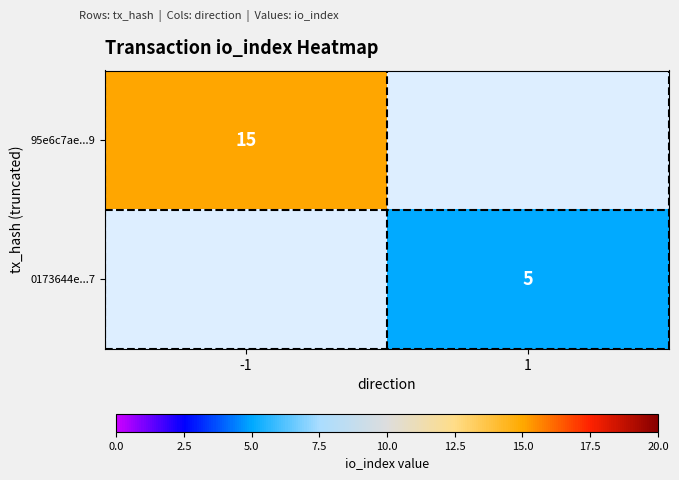

The 95e6c7ae...9 series shows 15 at -1. True or false?

True